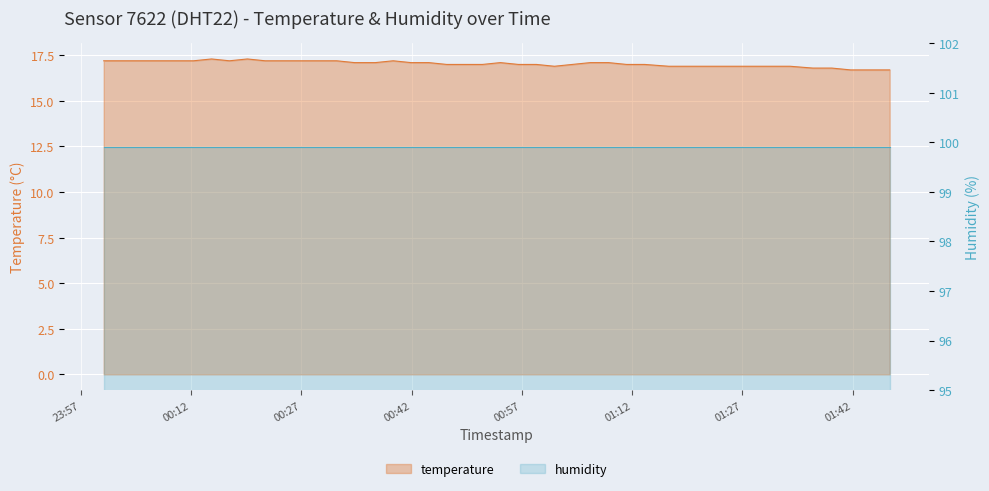

Reading left to right, transcribe all the data shown in this chart.

temperature: 17.2	17.2	17.2	17.2	17.2	17.2	17.3	17.2	17.3	17.2	17.2	17.2	17.2	17.2	17.1	17.1	17.2	17.1	17.1	17.0	17.0	17.0	17.1	17.0	17.0	16.9	17.0	17.1	17.1	17.0	17.0	16.9	16.9	16.9	16.9	16.8	16.8	16.7	16.7	16.7
humidity: 99.9	99.9	99.9	99.9	99.9	99.9	99.9	99.9	99.9	99.9	99.9	99.9	99.9	99.9	99.9	99.9	99.9	99.9	99.9	99.9	99.9	99.9	99.9	99.9	99.9	99.9	99.9	99.9	99.9	99.9	99.9	99.9	99.9	99.9	99.9	99.9	99.9	99.9	99.9	99.9